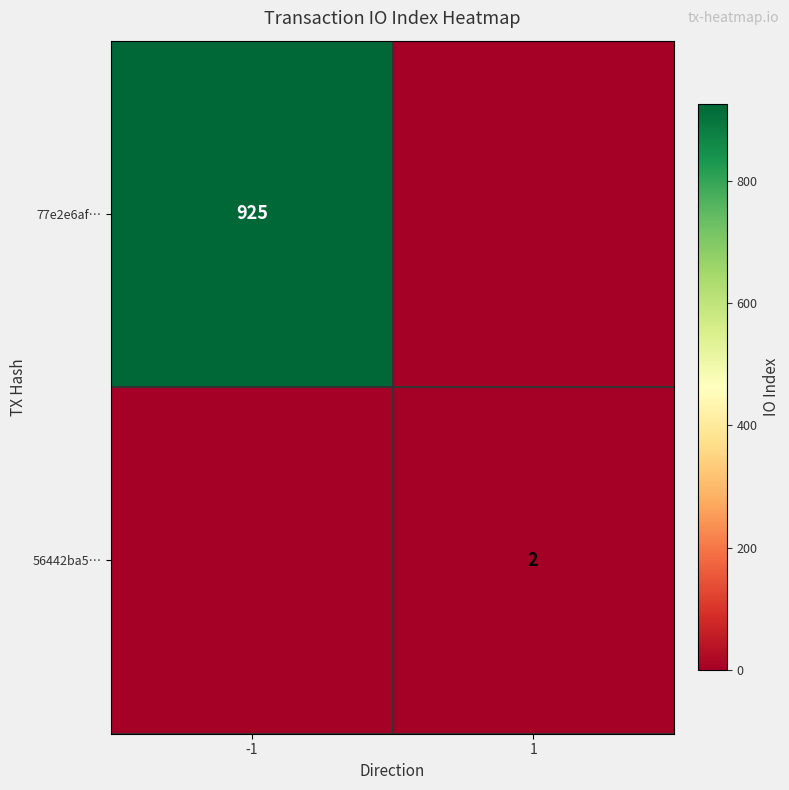

The 77e2e6af… series shows 1359 at -1. True or false?

False